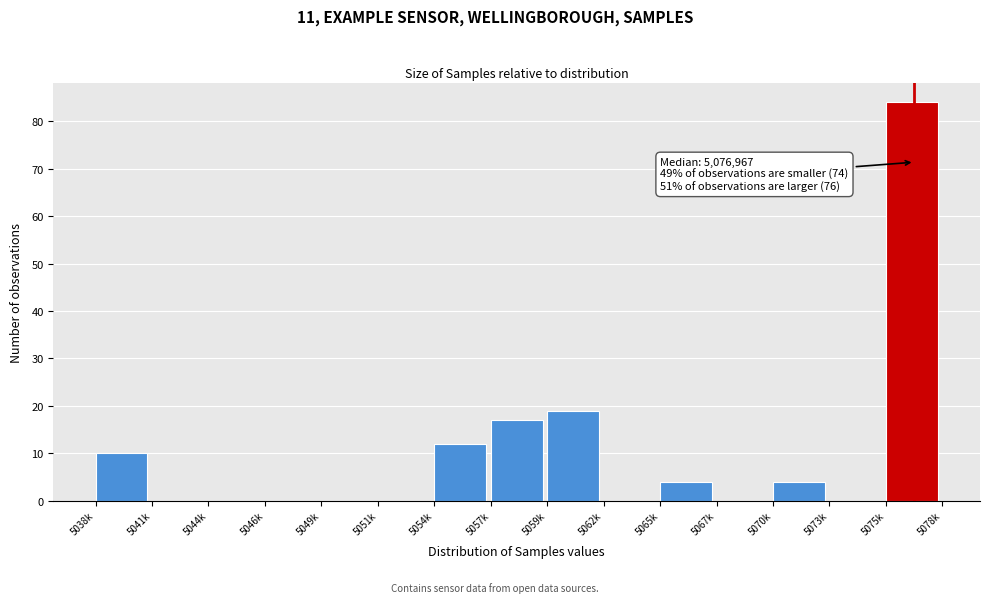

Reading right to left, list all the values displayed in this chart.

5075k=84	5073k=0	5070k=4	5067k=0	5065k=4	5062k=0	5059k=19	5057k=17	5054k=12	5051k=0	5049k=0	5046k=0	5044k=0	5041k=0	5038k=10